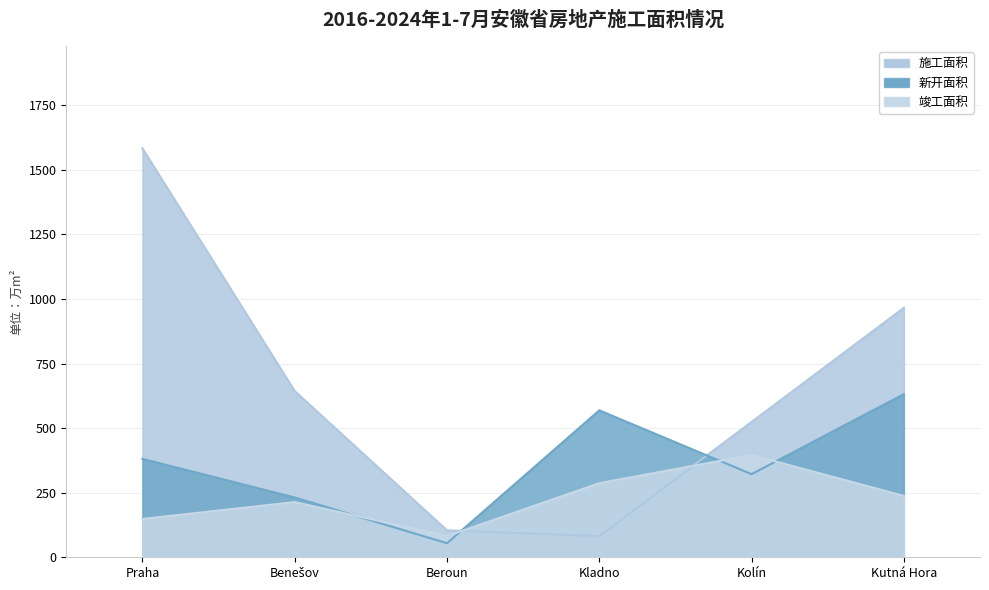

True or false: 竣工面积 and 新开面积 intersect in this chart.

True